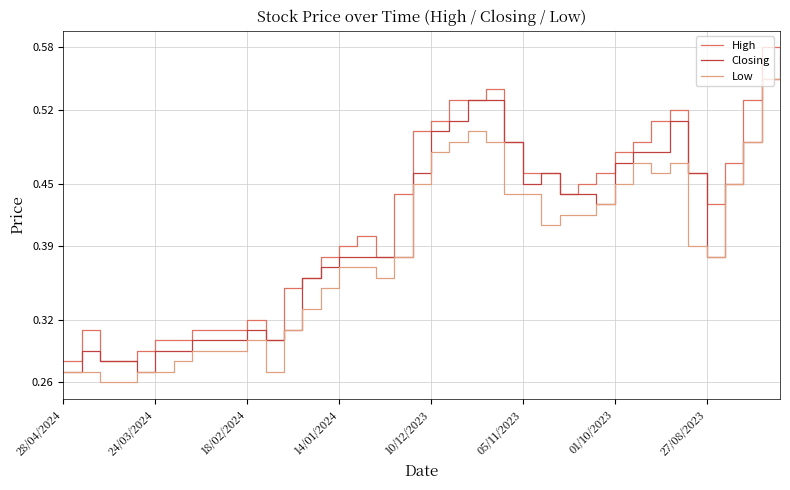

Rank the series by their average value, from lowest to highest.

Low, Closing, High